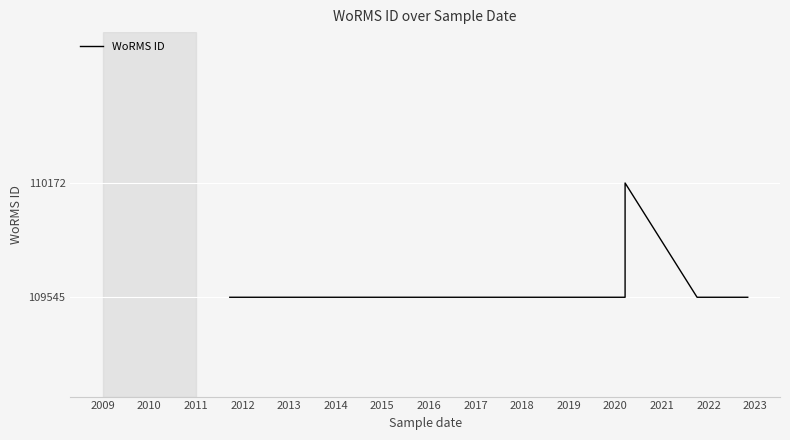

Reading right to left, transcribe all the data shown in this chart.

109545	109545	110172	110172	110172	110172	109545	109545	109545